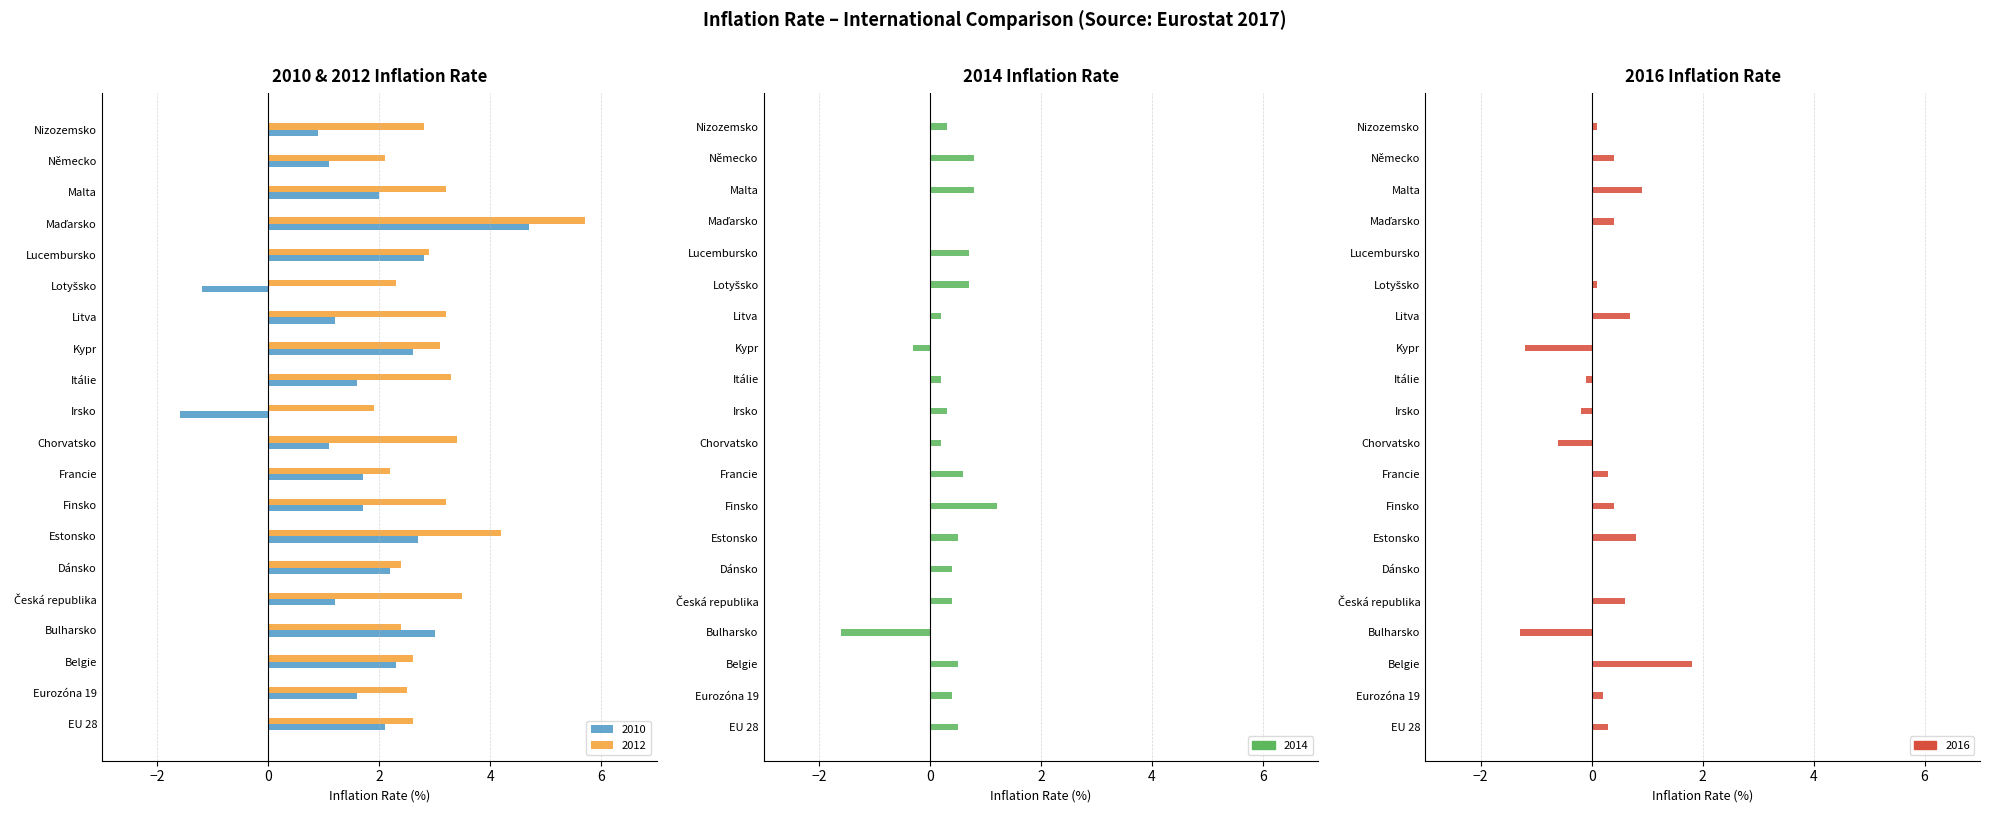

What is the value of the 2014 bar at the 6th from the left?

0.4